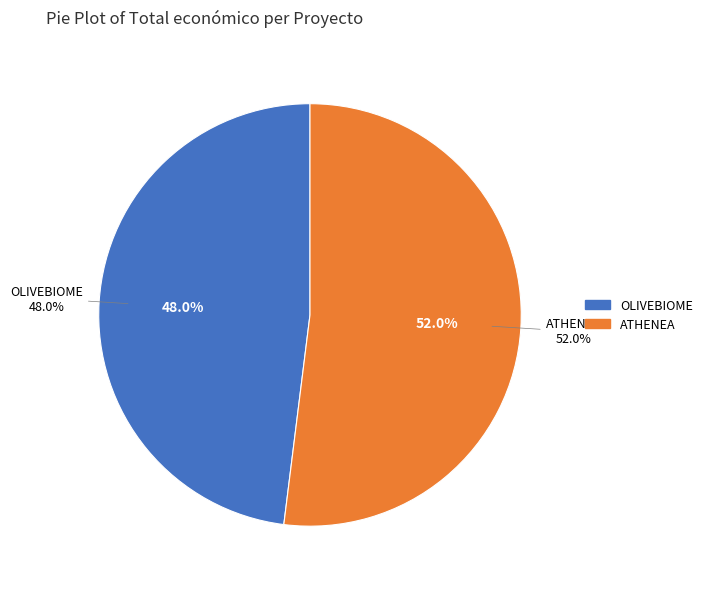

To the nearest percent, what portion does ATHENEA represent?

52%